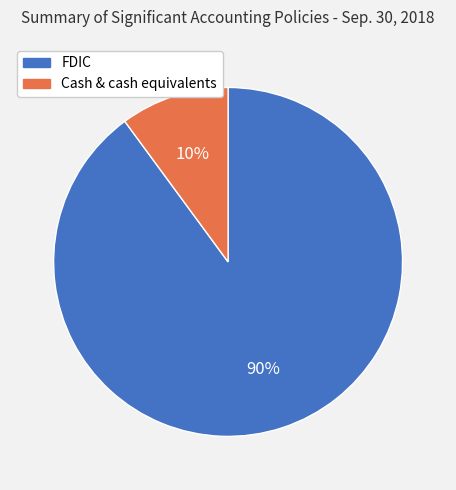

Does FDIC represent more than half of the total?

Yes